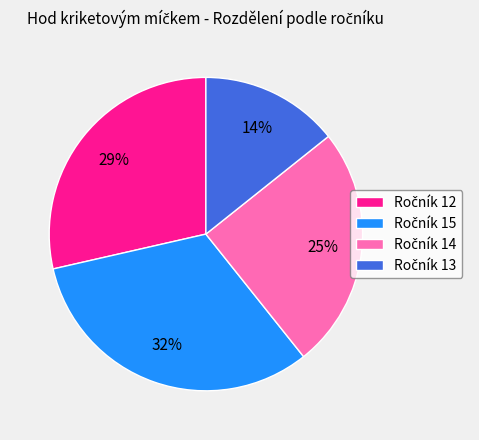

Is there any slice that represents more than half of the pie?

No